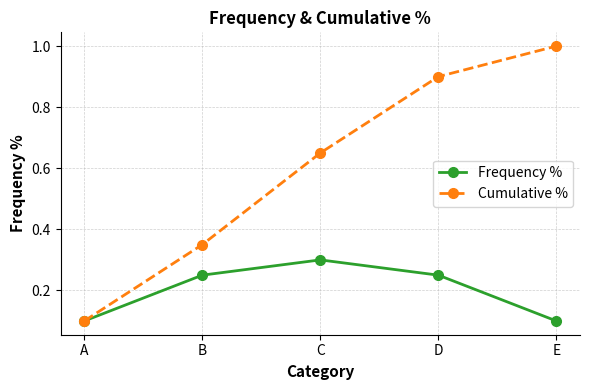

What is the sum of all Frequency % values?

1.0